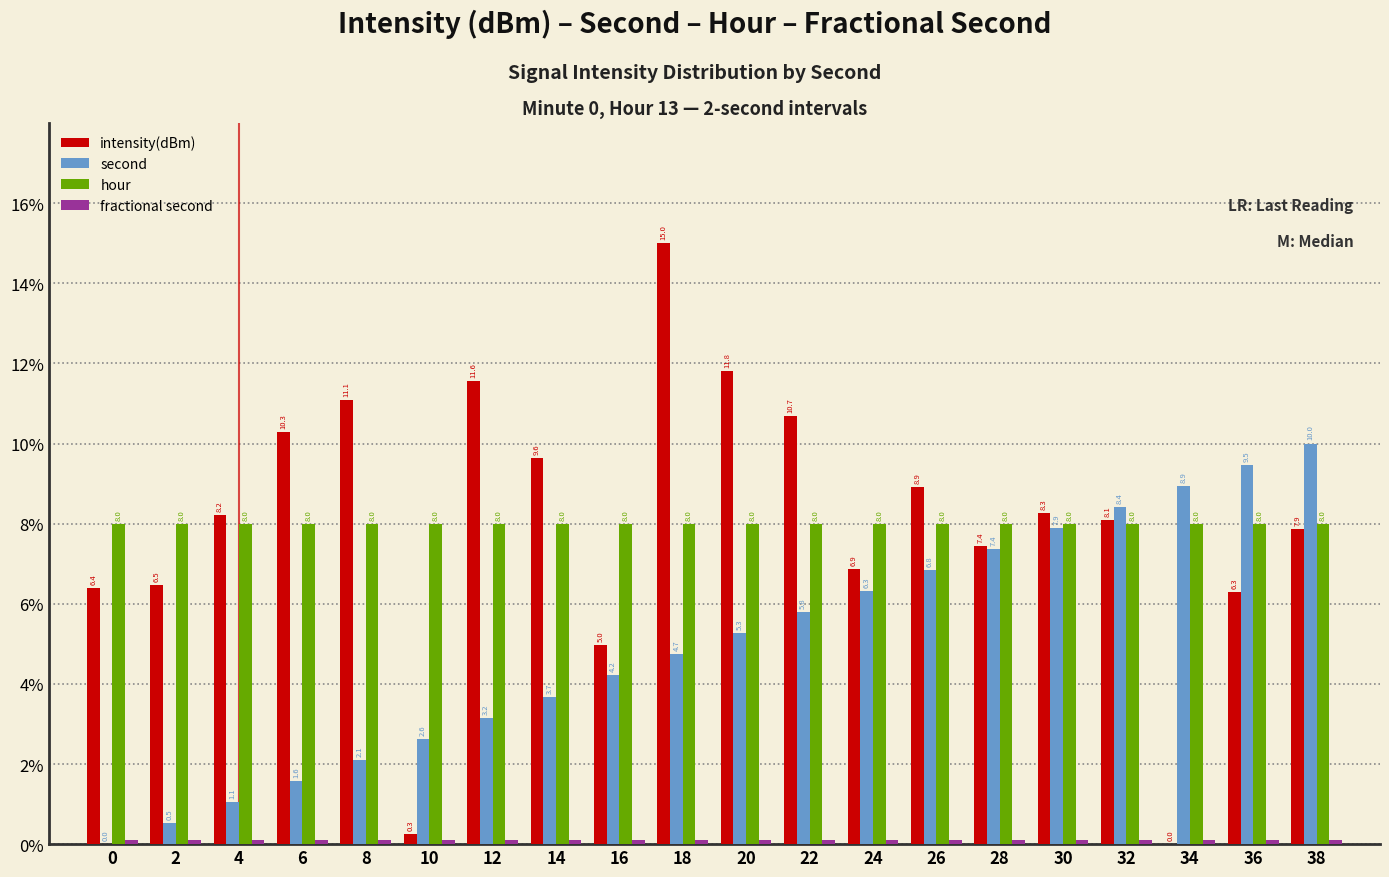

Where does the intensity(dBm) series first go above 8?

4